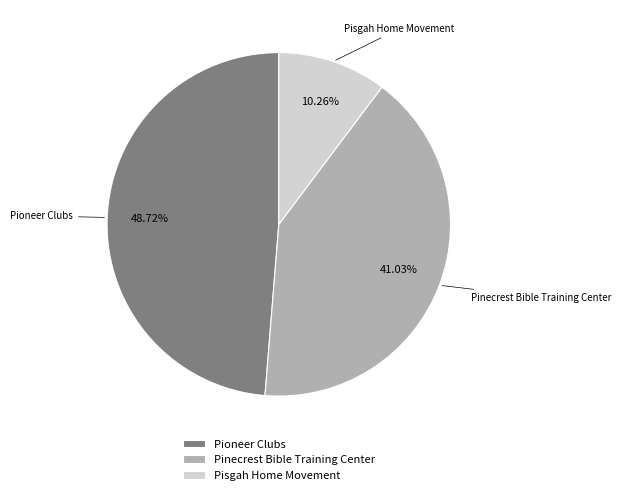

How many slices are in this pie chart?

3